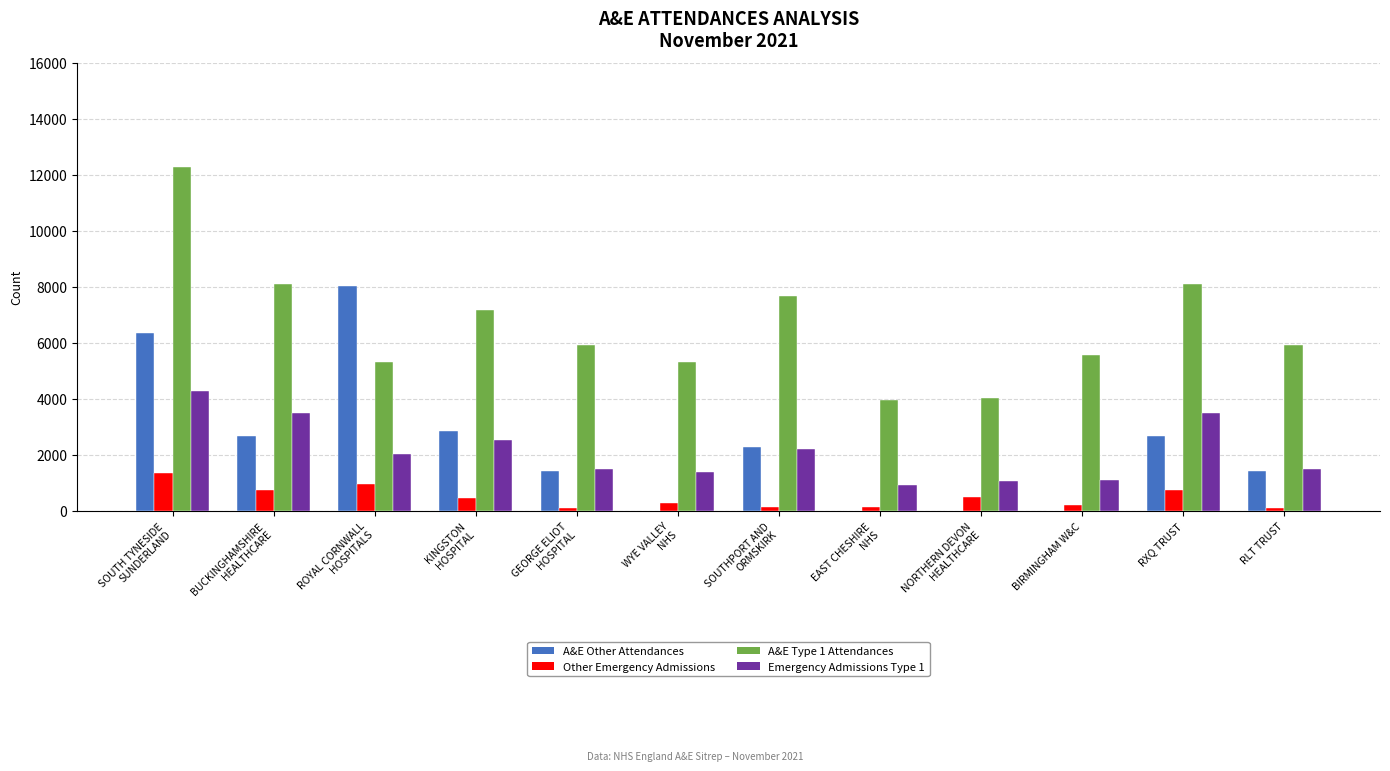

What is the maximum value shown in the chart?

12286